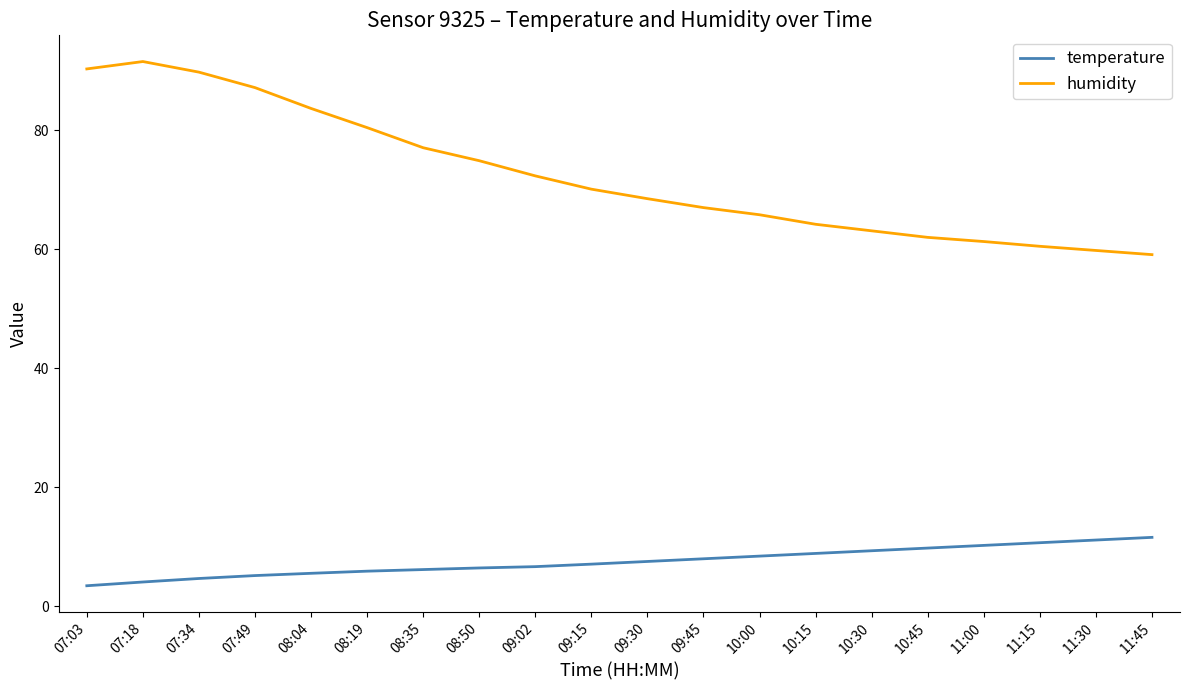

Is the value of temperature at 08:50 greater than the value of humidity at 07:03?

No